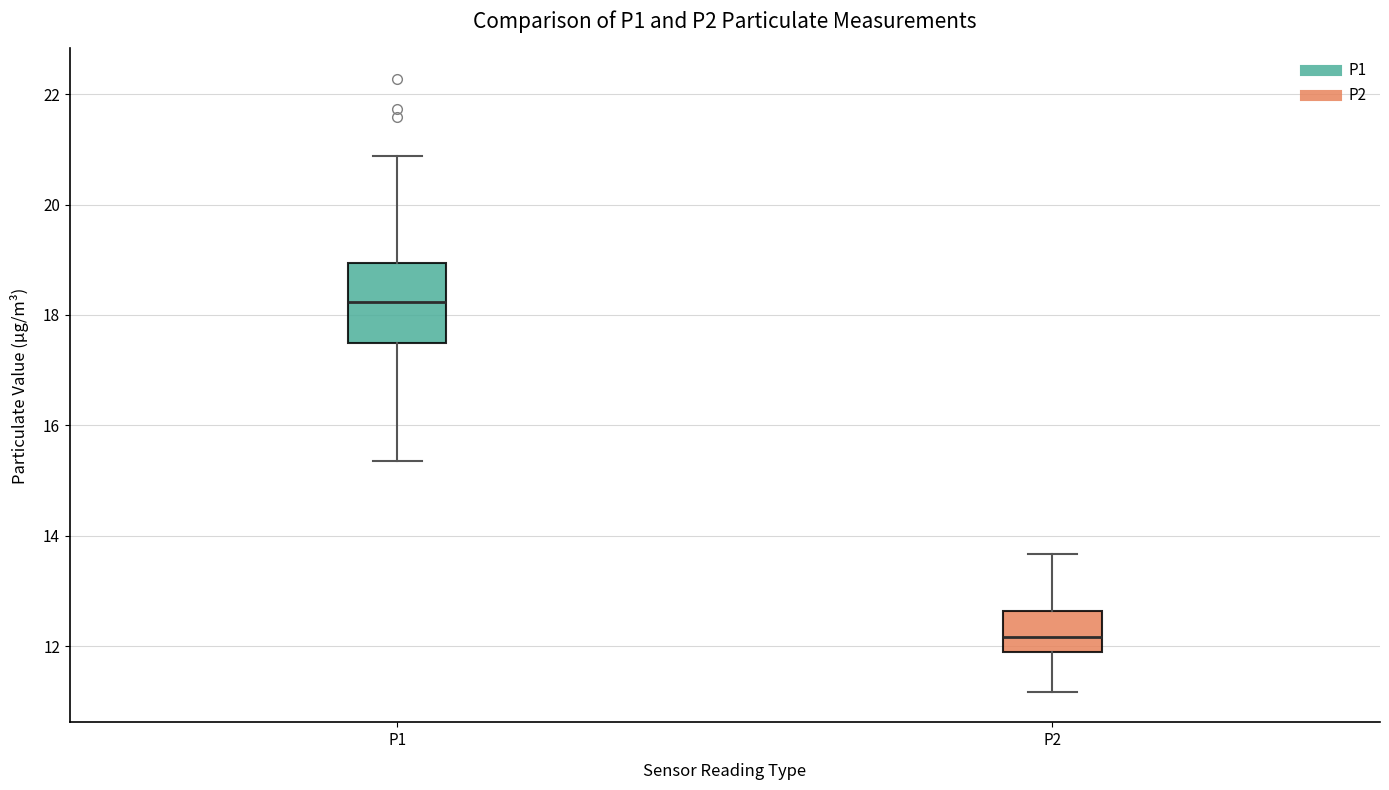

Where is the lower edge of the box for P1 on the y-axis? The values are not printed on the chart, so give them approximately, as read against the axis.

17.4